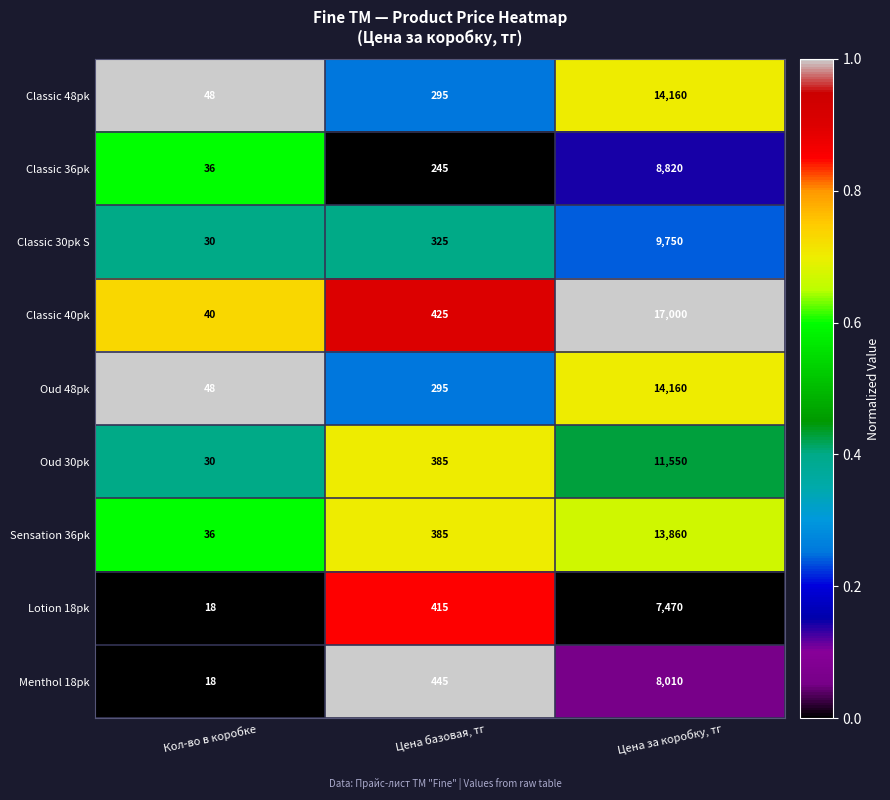

What is the approximate value of Sensation 36pk at Цена базовая, тг?

385